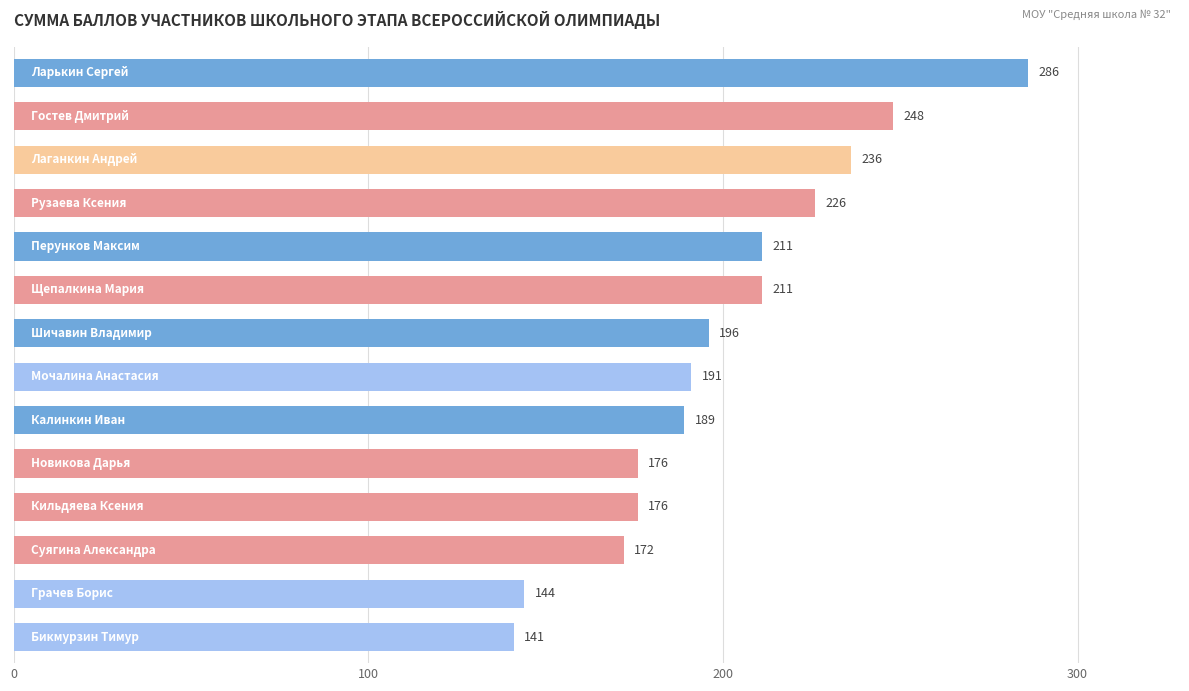

What is the minimum value shown in the chart?

141